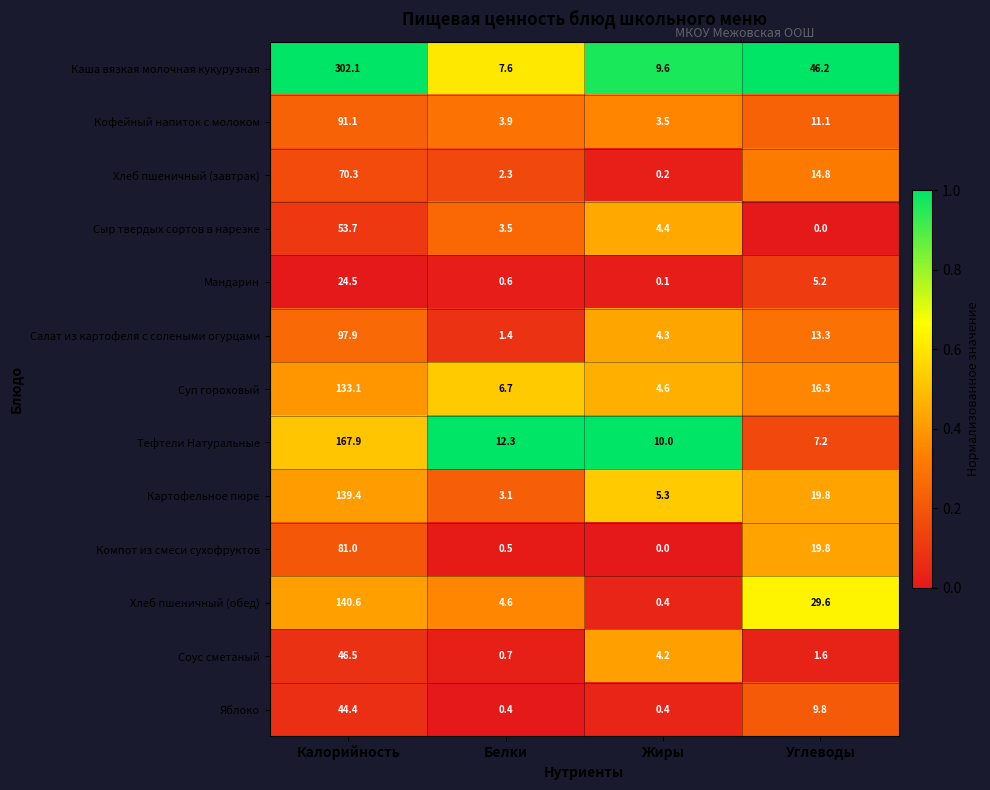

What is the maximum value shown in the chart?

302.1